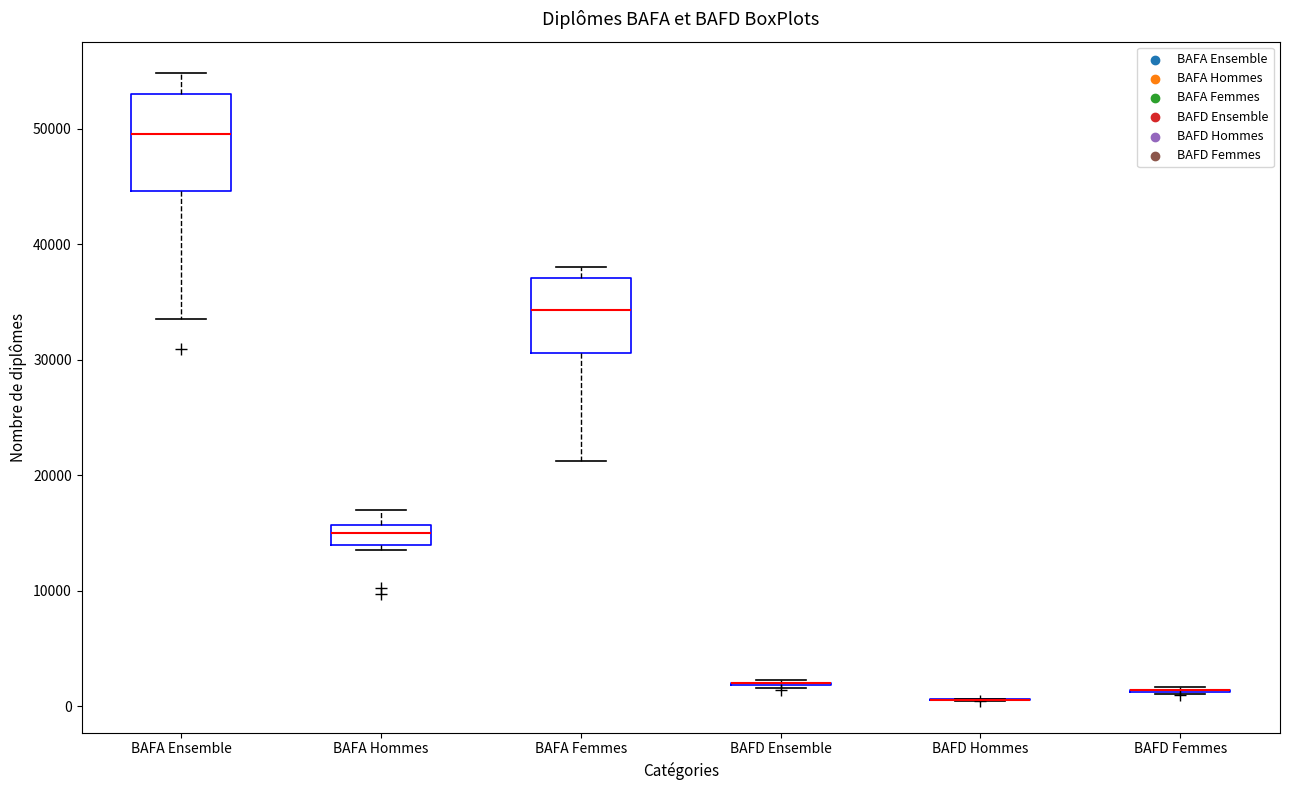

Reading left to right, read every box against the y-axis: the position of its median line, the range the box covers, and the ends of its whiskers. The values are not printed on the chart, so give them approximately, as read against the axis.

BAFA Ensemble: median 50000, box 45000 to 53000, whiskers 34000 to 55000
BAFA Hommes: median 15000, box 14000 to 16000, whiskers 14000 (just below the box's lower edge) to 17000
BAFA Femmes: median 34000, box 31000 to 37000, whiskers 21000 to 38000
BAFD Ensemble: box collapsed to a line at 2000, whiskers 2000 to 2000
BAFD Hommes: box collapsed to a line at 1000, whiskers 1000 to 1000
BAFD Femmes: box collapsed to a line at 1000, whiskers 1000 to 2000